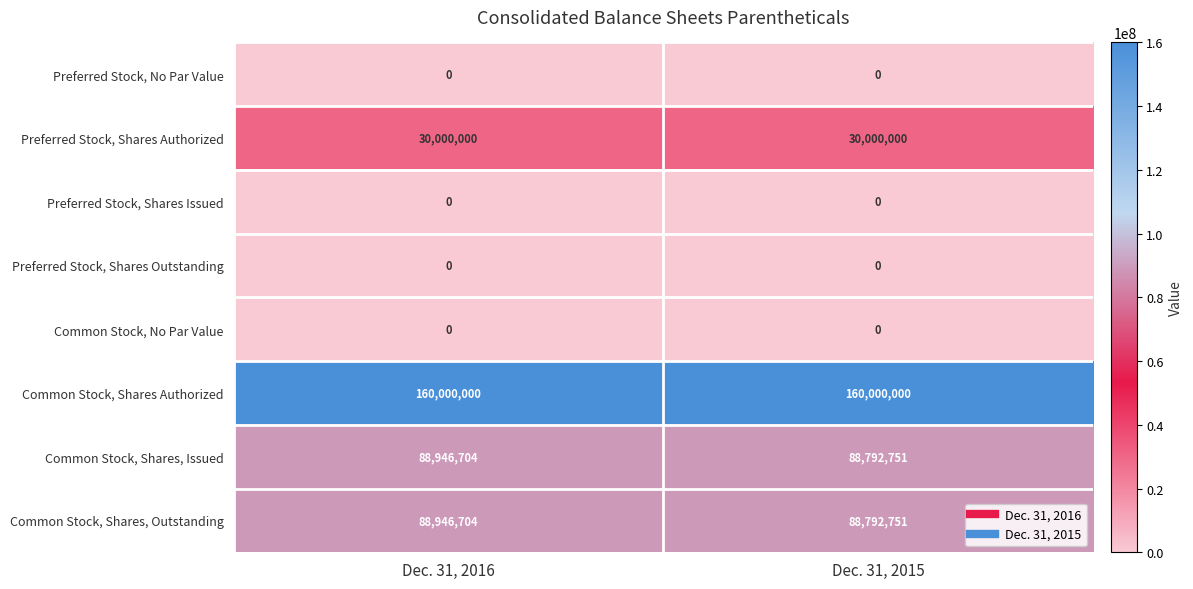

Reading left to right, extract all data points from this chart.

Preferred Stock, No Par Value: Dec. 31, 2016=0	Dec. 31, 2015=0
Preferred Stock, Shares Authorized: Dec. 31, 2016=30000000	Dec. 31, 2015=30000000
Preferred Stock, Shares Issued: Dec. 31, 2016=0	Dec. 31, 2015=0
Preferred Stock, Shares Outstanding: Dec. 31, 2016=0	Dec. 31, 2015=0
Common Stock, No Par Value: Dec. 31, 2016=0	Dec. 31, 2015=0
Common Stock, Shares Authorized: Dec. 31, 2016=160000000	Dec. 31, 2015=160000000
Common Stock, Shares, Issued: Dec. 31, 2016=88946704	Dec. 31, 2015=88792751
Common Stock, Shares, Outstanding: Dec. 31, 2016=88946704	Dec. 31, 2015=88792751